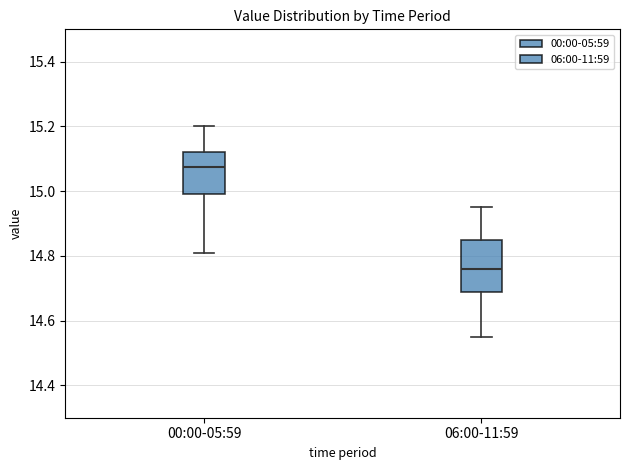

Comparing the boxes themselves (not the whiskers), which one is the tallest?

06:00-11:59